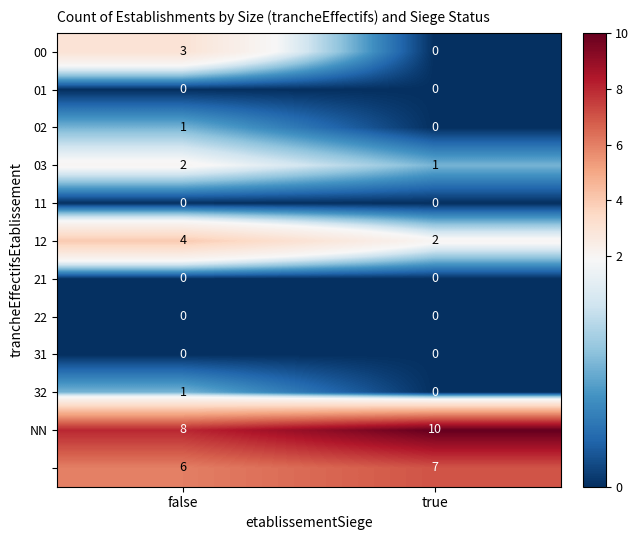

What is the difference between the highest and lowest values at false?

8